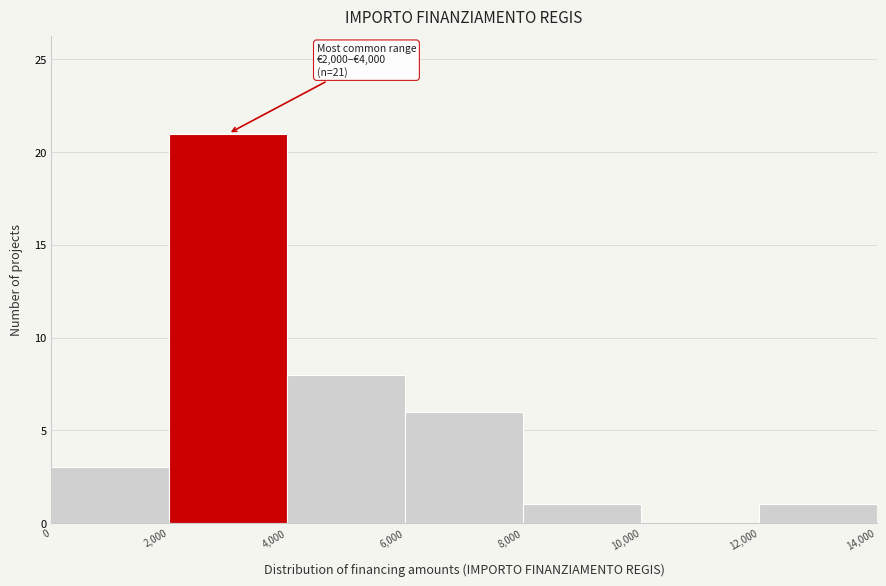

Which range on the x-axis has the tallest bar?

2,000 to 4,000